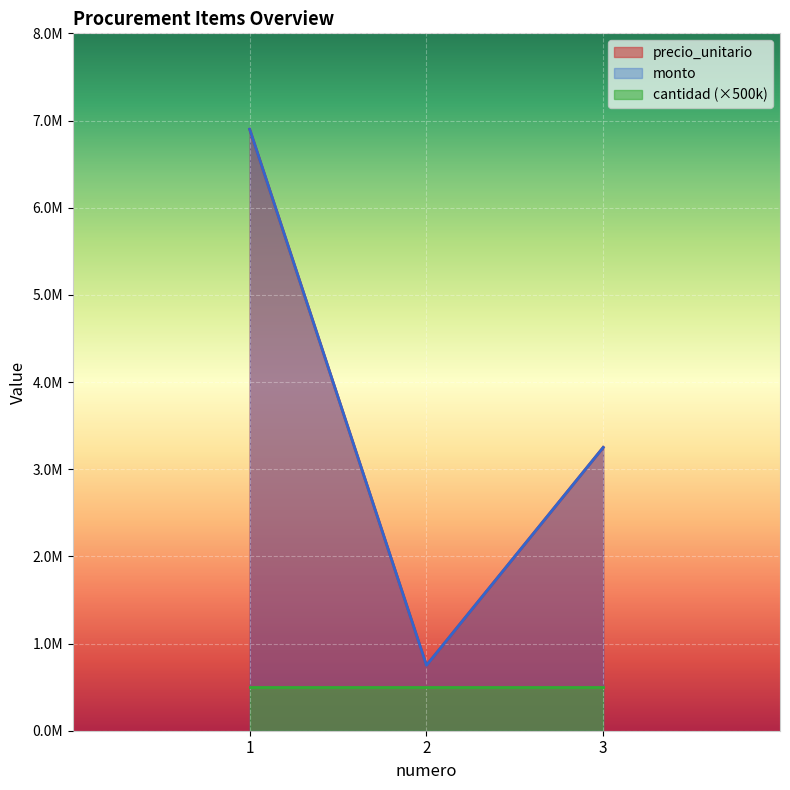

What is the sum of all precio_unitario values?

10900000